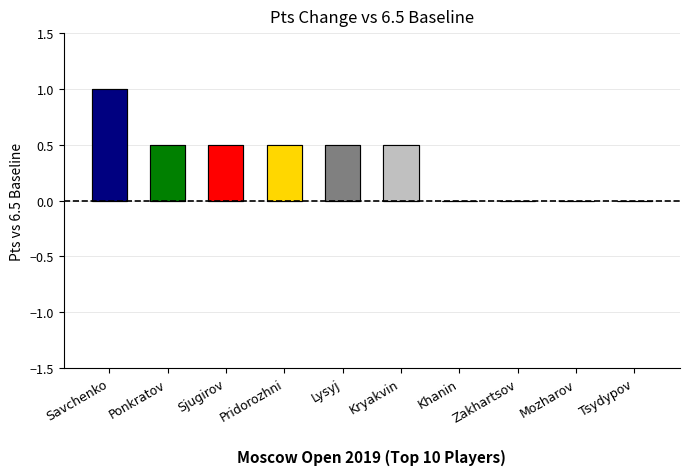

Does the chart contain stacked bars?

No